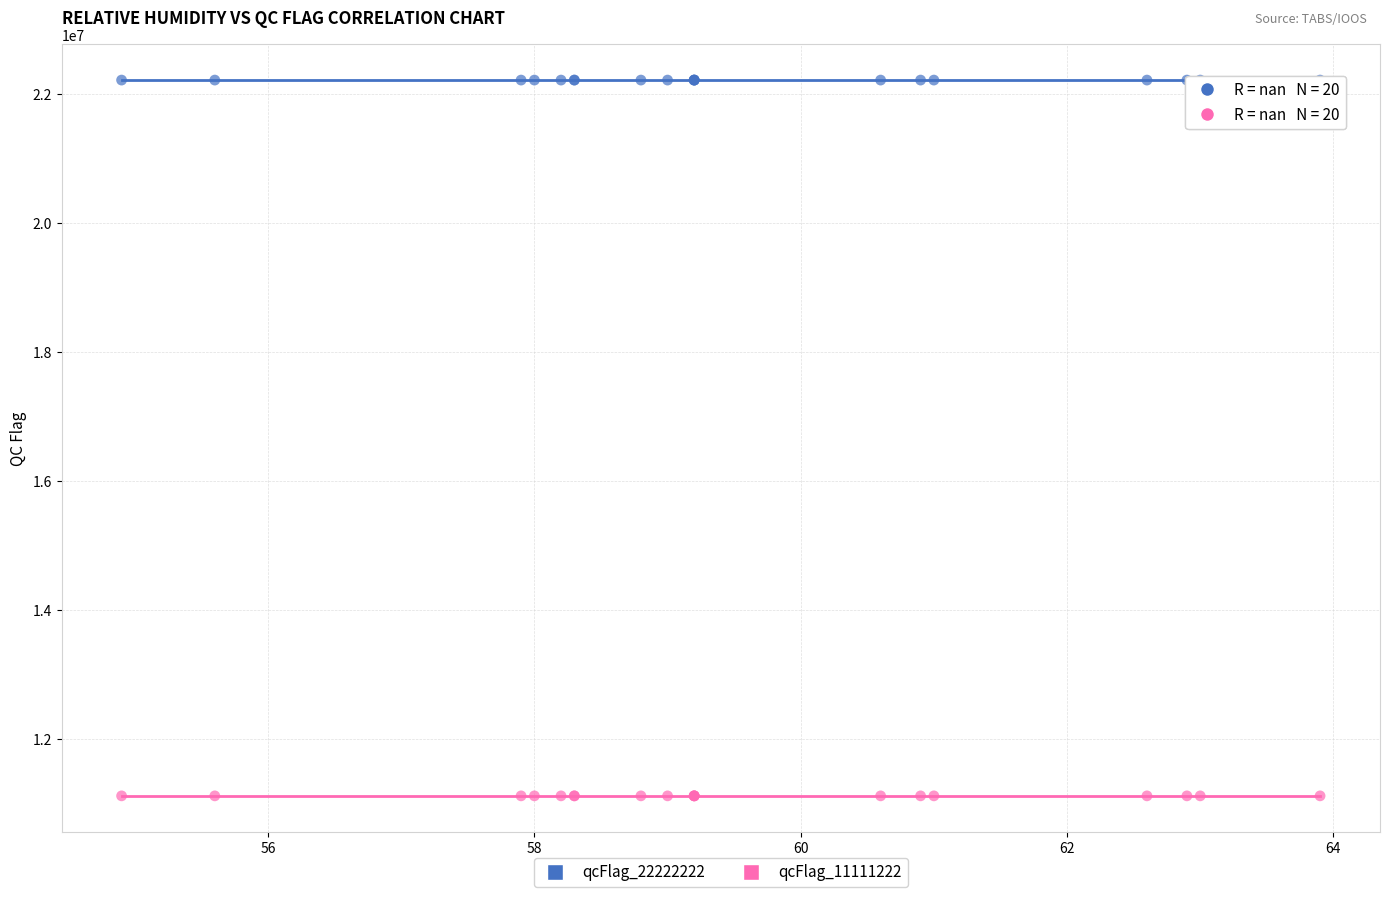

Which series reaches the maximum Y coordinate?

qcFlag_22222222